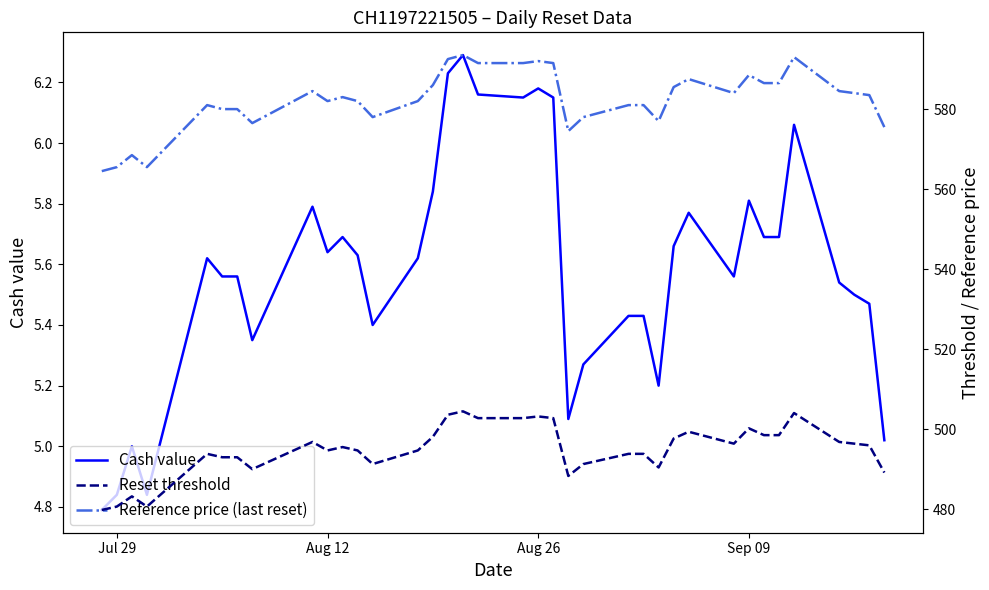

How many data points does each series have?

38